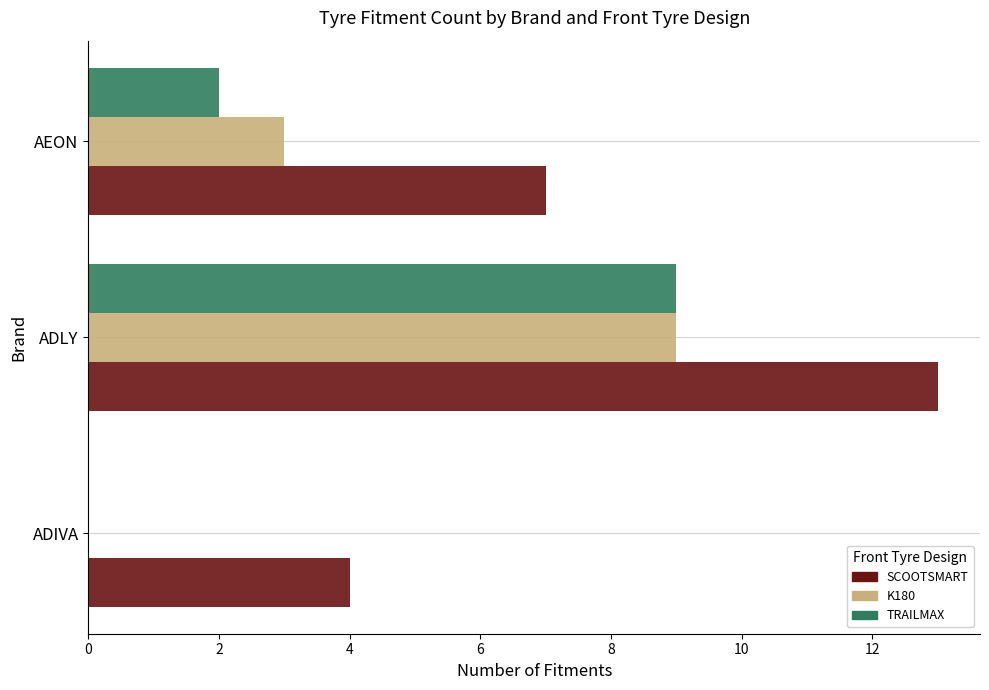

Which series has the largest total across all categories?

SCOOTSMART